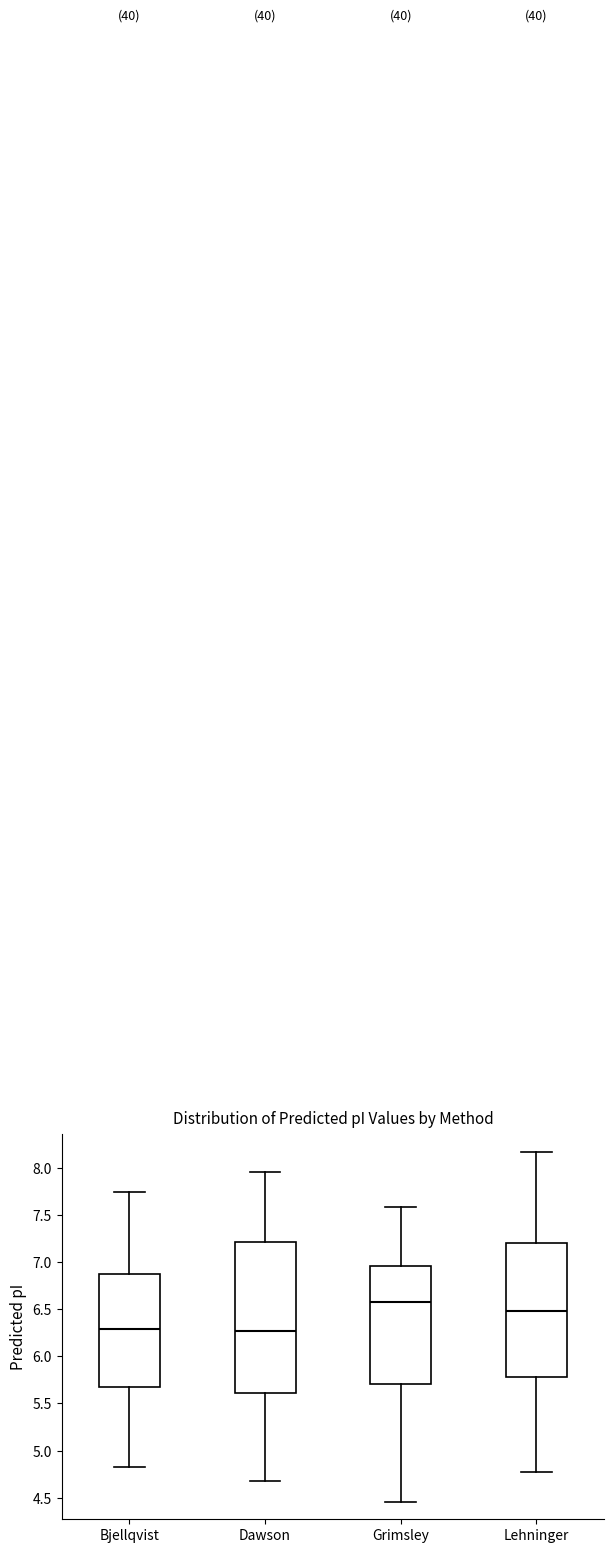

Reading left to right, read every box against the y-axis: the position of its median line, the range the box covers, and the ends of its whiskers. The values are not printed on the chart, so give them approximately, as read against the axis.

Bjellqvist: median 6.30, box 5.70 to 6.90, whiskers 4.85 to 7.75
Dawson: median 6.25, box 5.60 to 7.20, whiskers 4.65 to 7.95
Grimsley: median 6.60, box 5.70 to 6.95, whiskers 4.45 to 7.60
Lehninger: median 6.50, box 5.80 to 7.20, whiskers 4.75 to 8.15